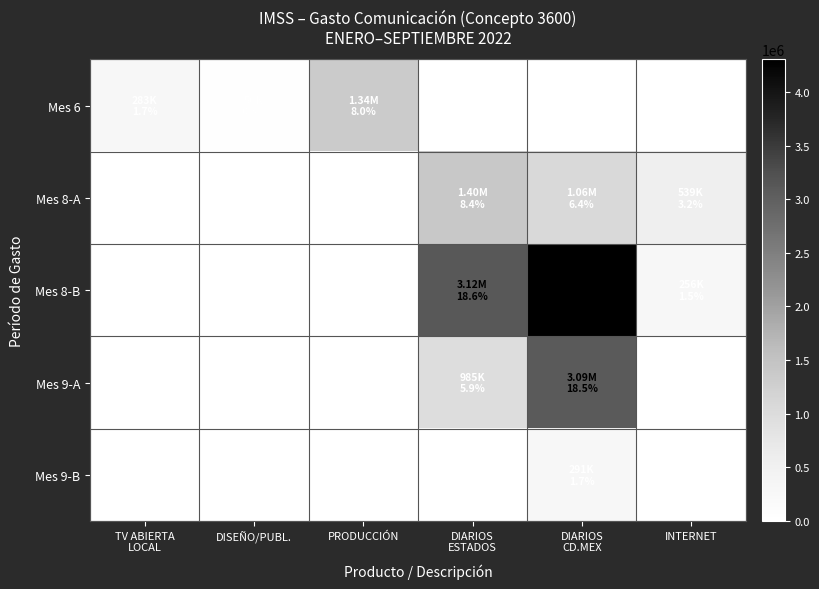

What is the difference between the highest and lowest values at DISEÑO/PUBL.?

50000.0